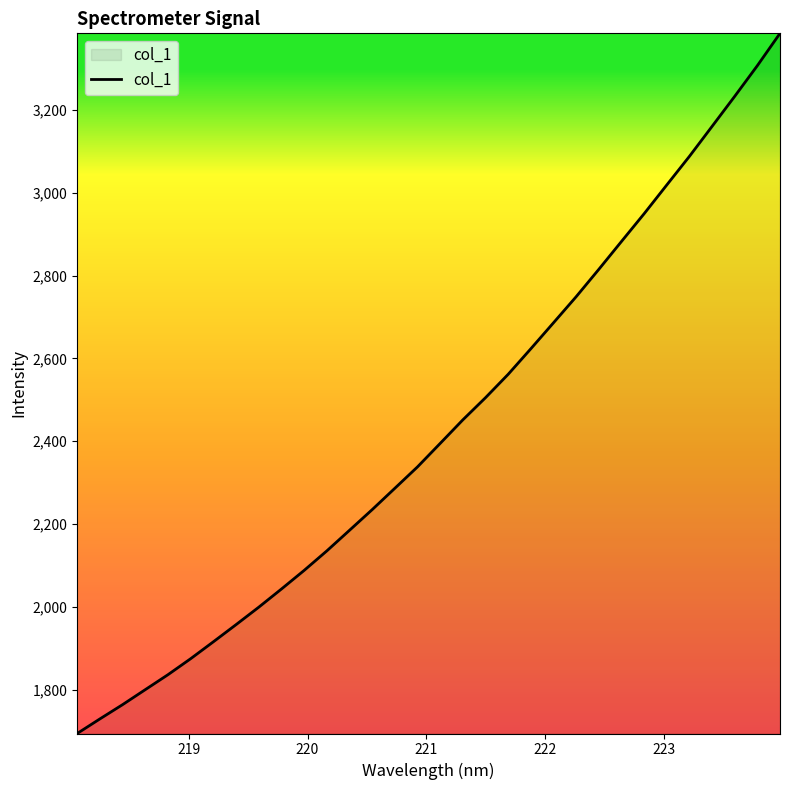

What is the difference between the maximum and minimum values?

1691.0